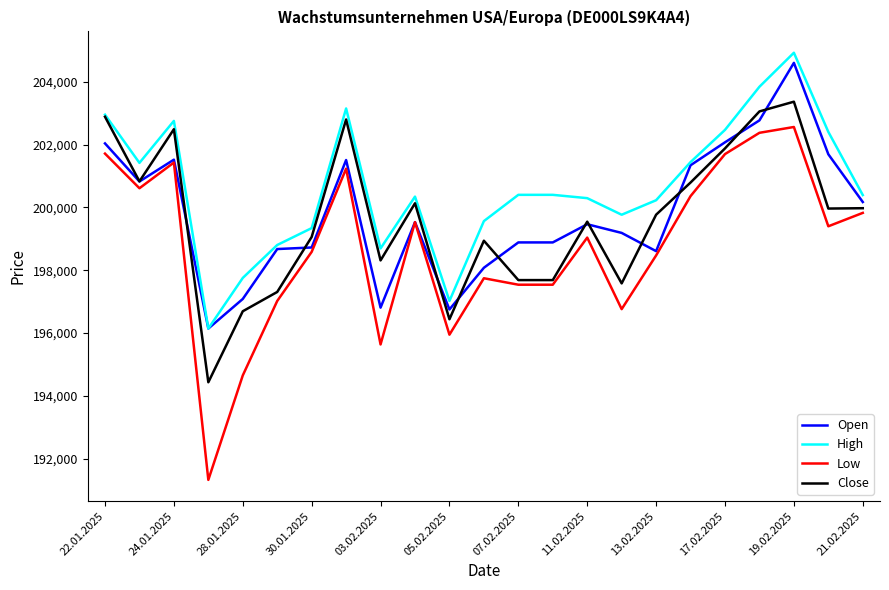

True or false: Low and High cross at least once.

False